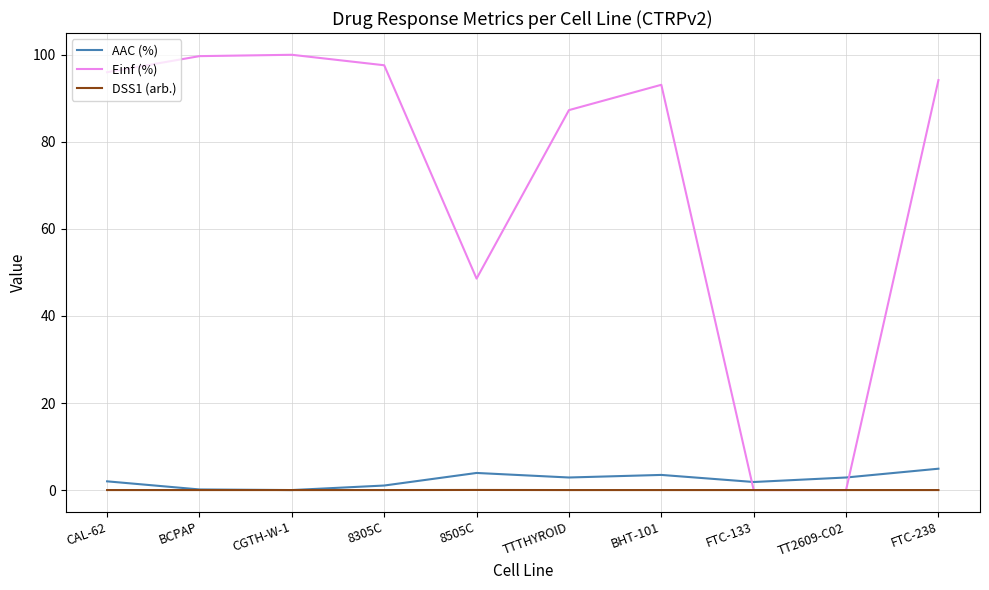

Where is the first local minimum for Einf (%)?

8505C